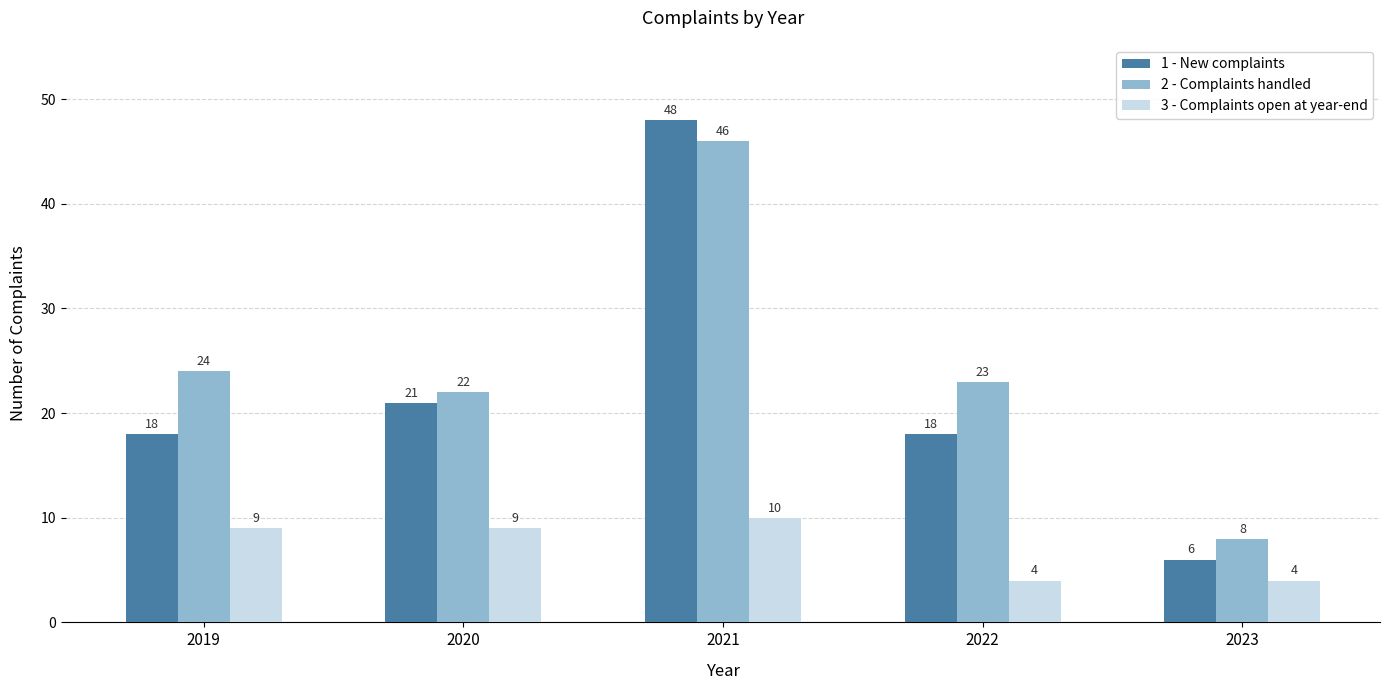

The value of 1 - New complaints at 2019 is 18. True or false?

True